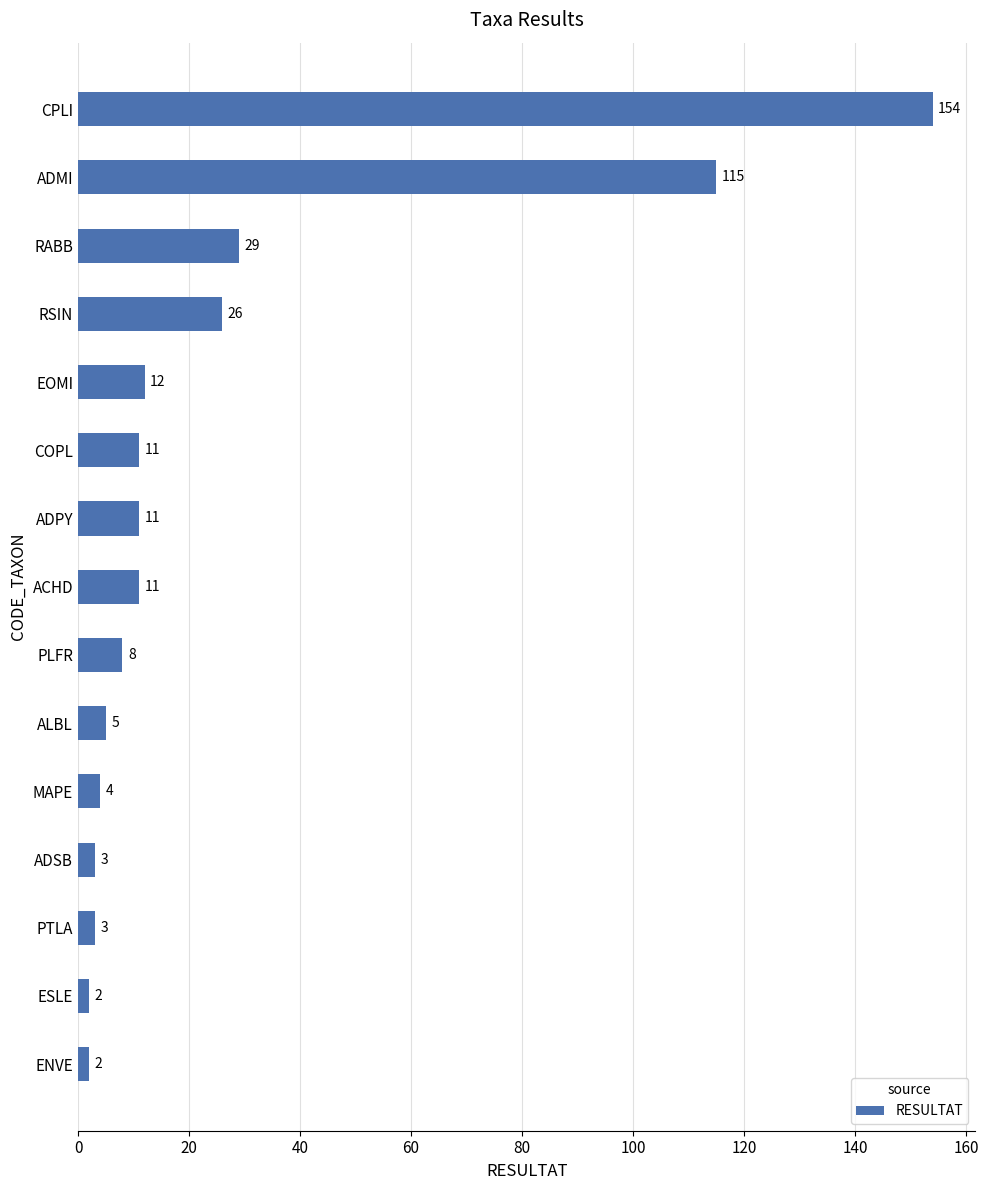

What value does the data have at ALBL?

5